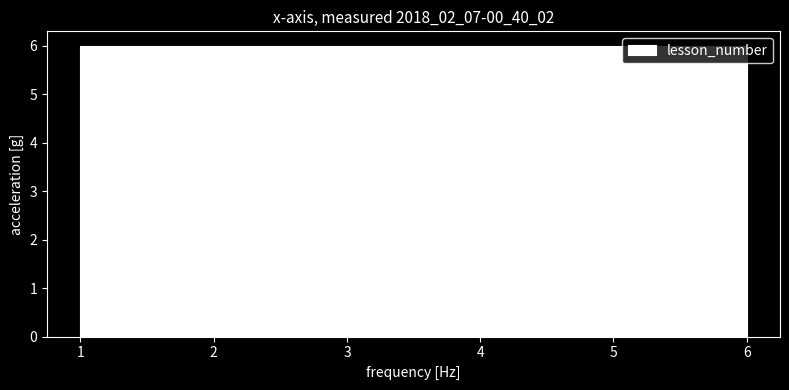

Reading left to right, list every bar in this chart as the range it spans on the x-axis followed by its height. Neither the bar edges nor the heights are printed on the chart, so give them approximately, as read against the axes.

1.0 to 1.8: 6
1.8 to 2.7: 6
2.7 to 3.5: 6
3.5 to 4.3: 6
4.3 to 5.2: 6
5.2 to 6.0: 6